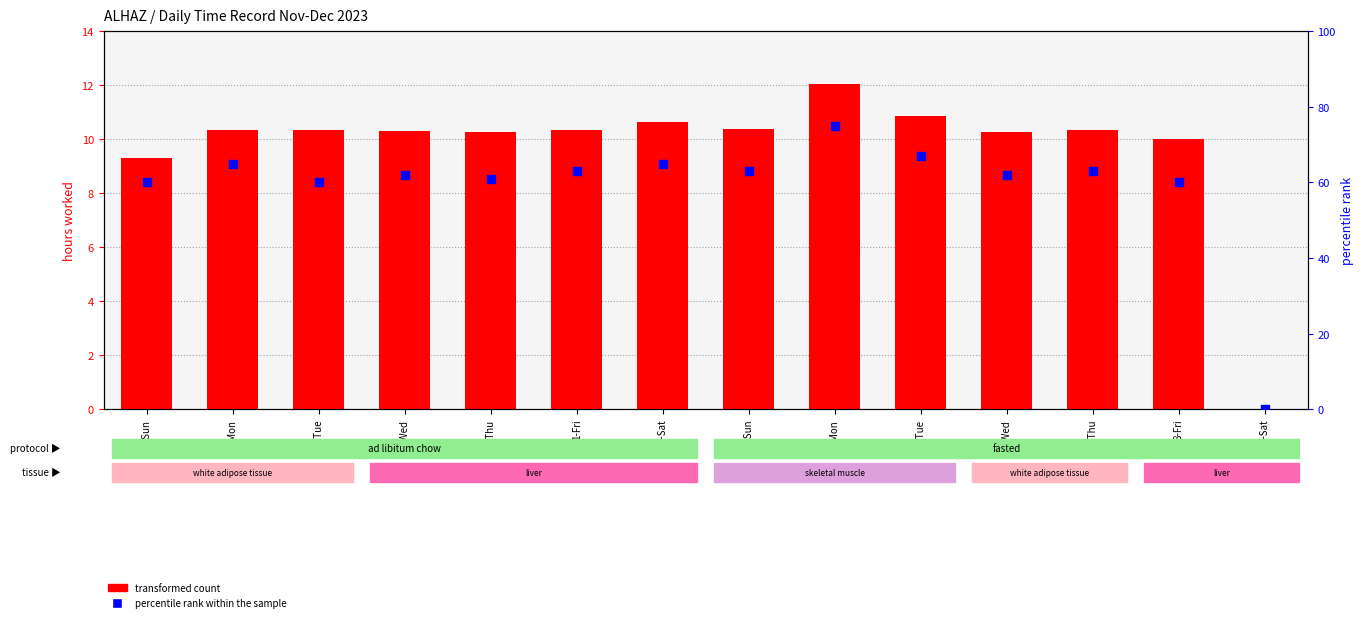

At how many categories does at least one series exceed 2?

13